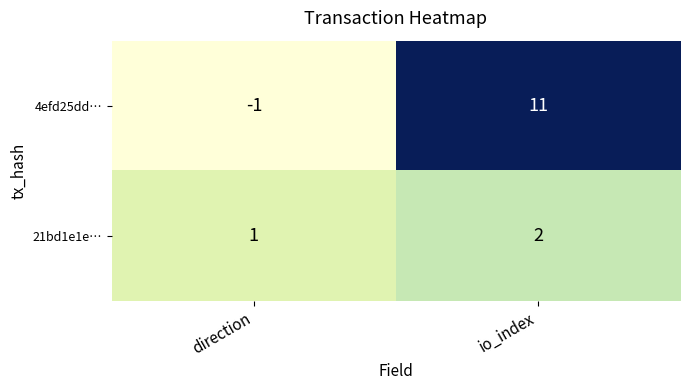

List the series in order of their overall mean, highest first.

4efd25dd…, 21bd1e1e…